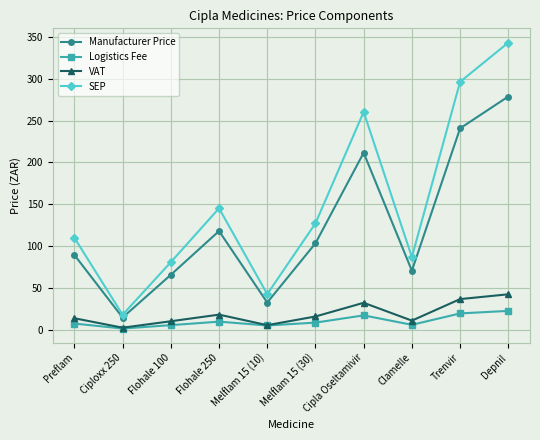

Which category has the highest value in the VAT series?

Depnil